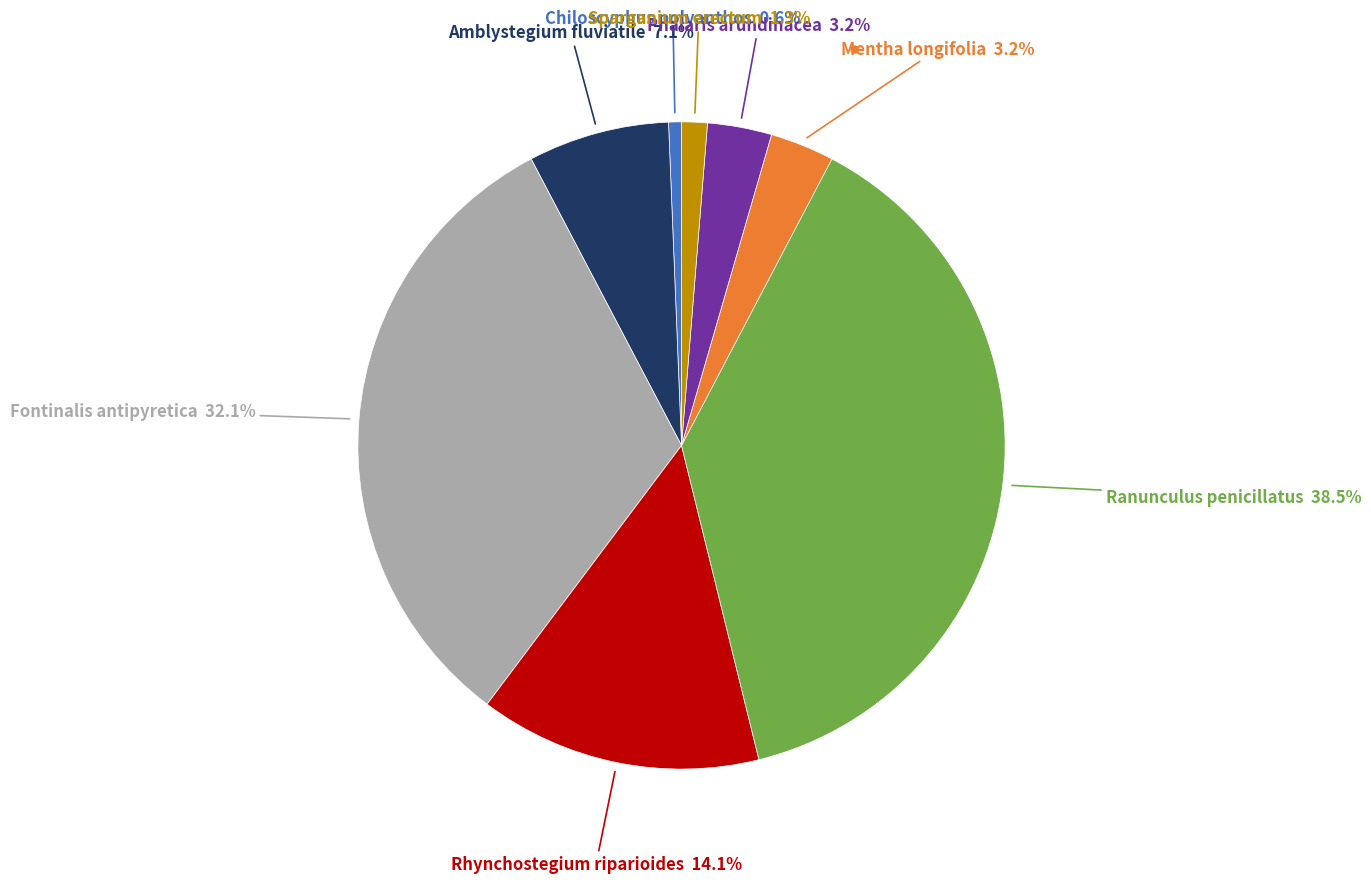

Does any single category account for the majority?

No